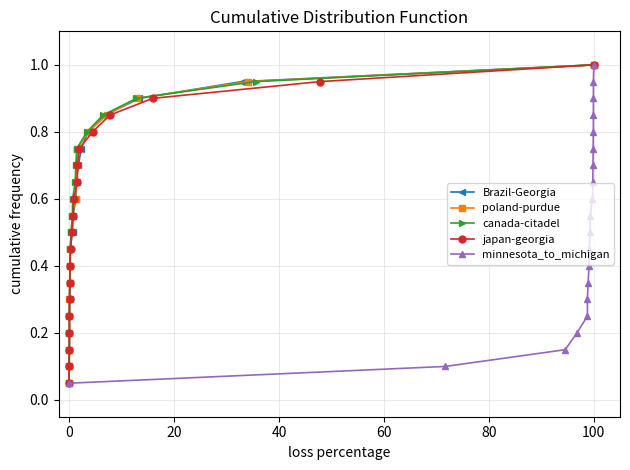

Rank the series by their maximum value, from lowest to highest.

Brazil-Georgia, poland-purdue, canada-citadel, japan-georgia, minnesota_to_michigan